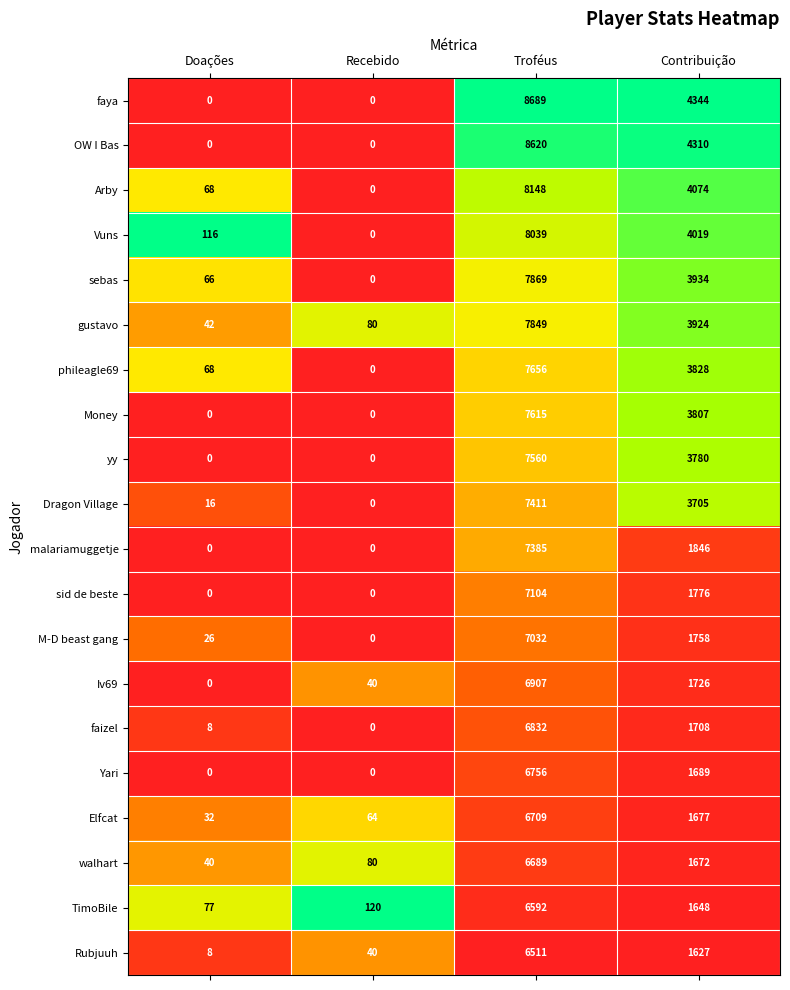

What is the total value across all series at Contribuição?

56852